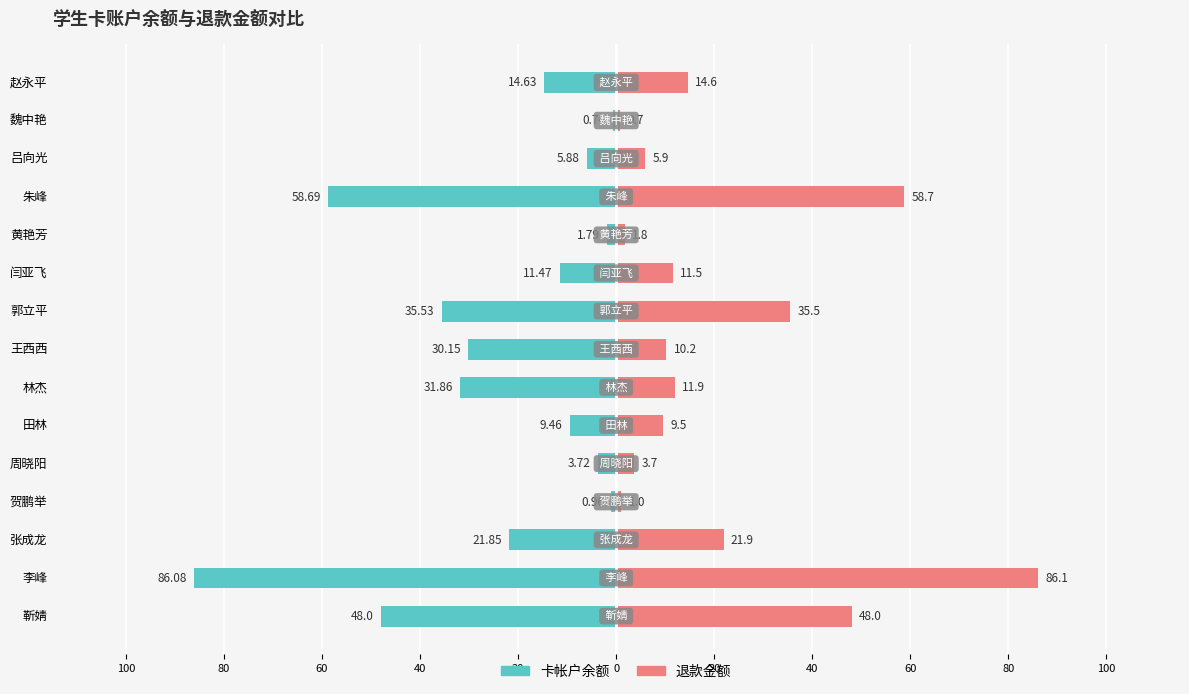

What is the difference between the maximum and minimum values in the 卡帐户余额 series?

85.3